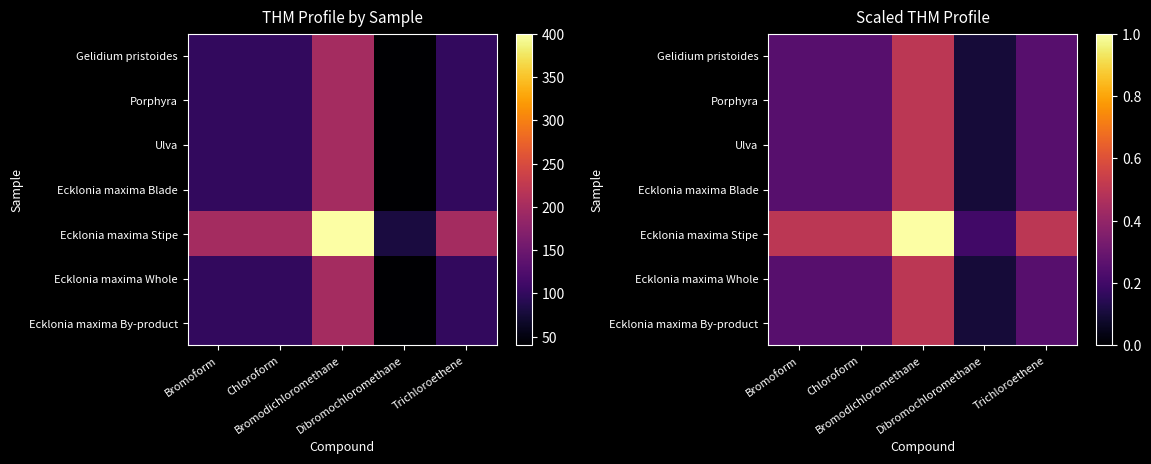

What is the difference between the Gelidium pristoides values at Trichloroethene and Dibromochloromethane?

0.1